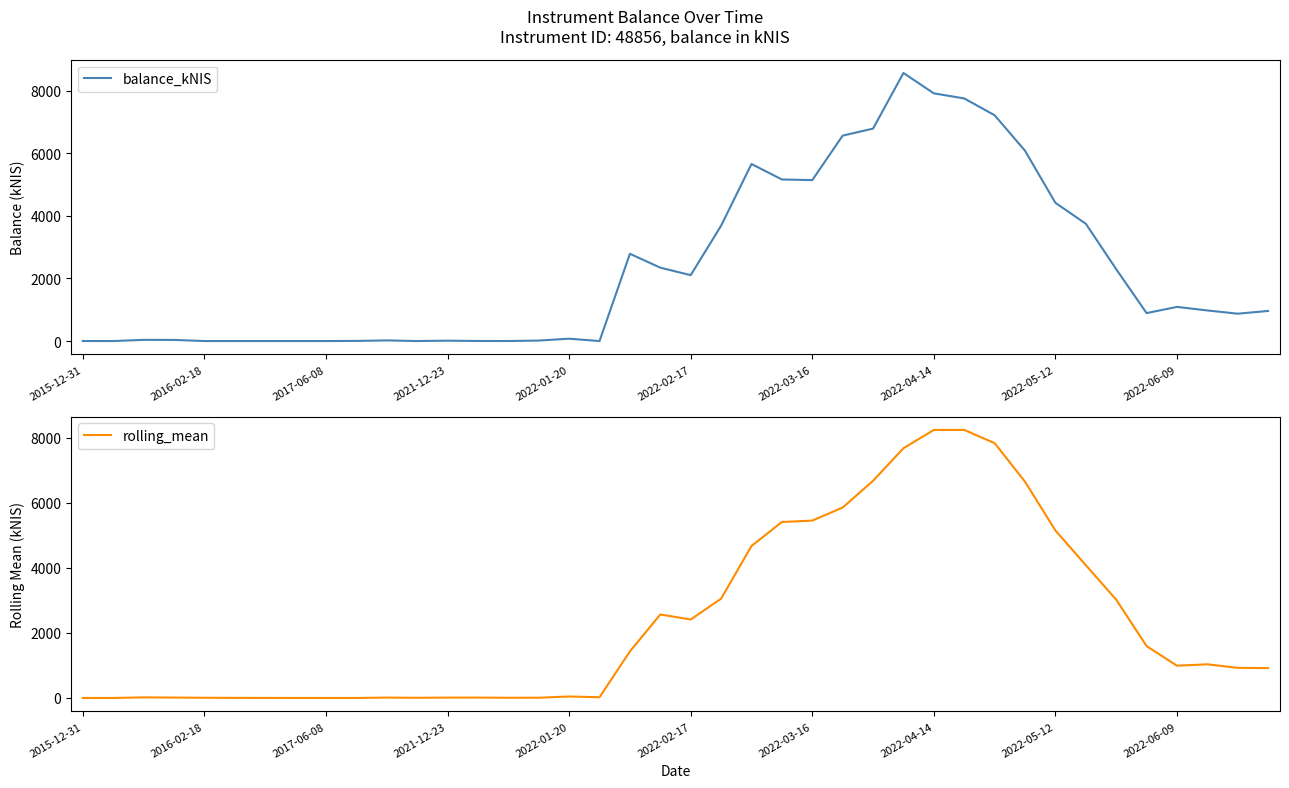

What is the maximum value for rolling_mean?

8237.2